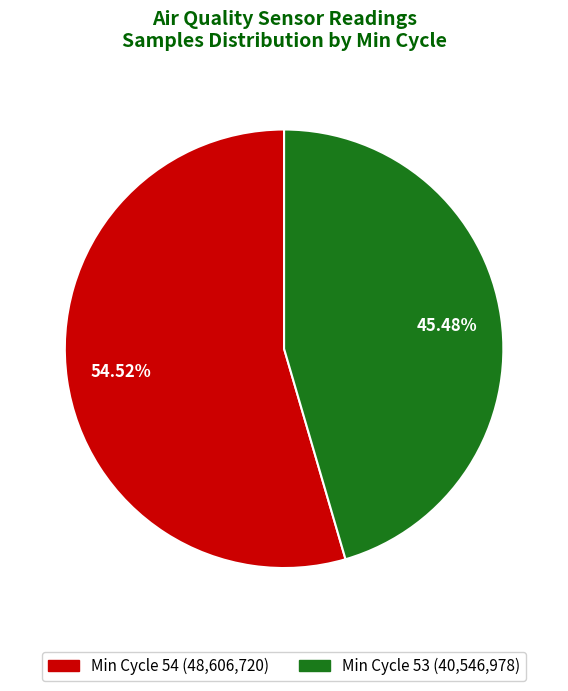

Which slice is the largest?

Min Cycle 54 (48,606,720)